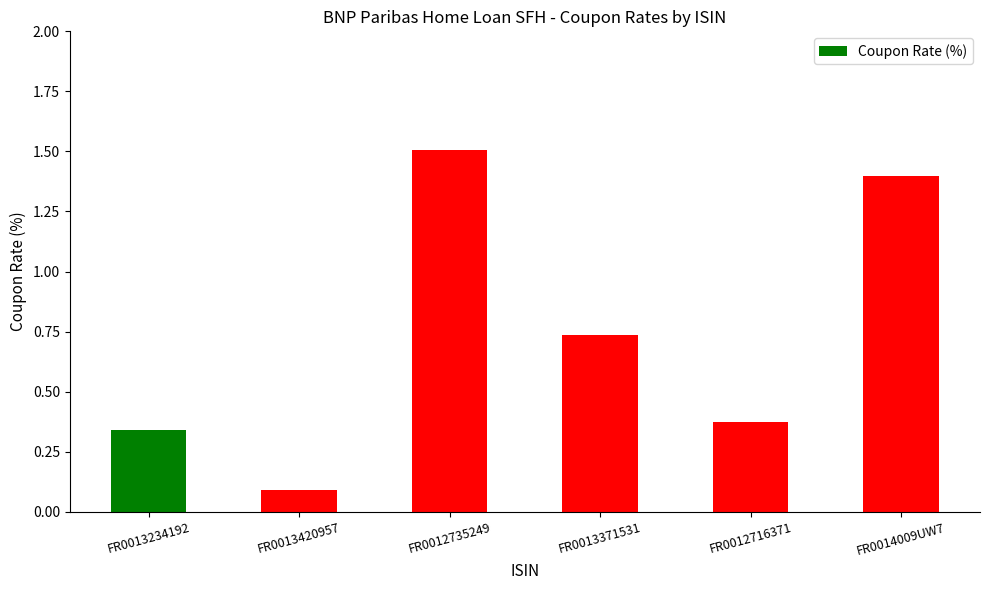

Does the chart contain stacked bars?

No